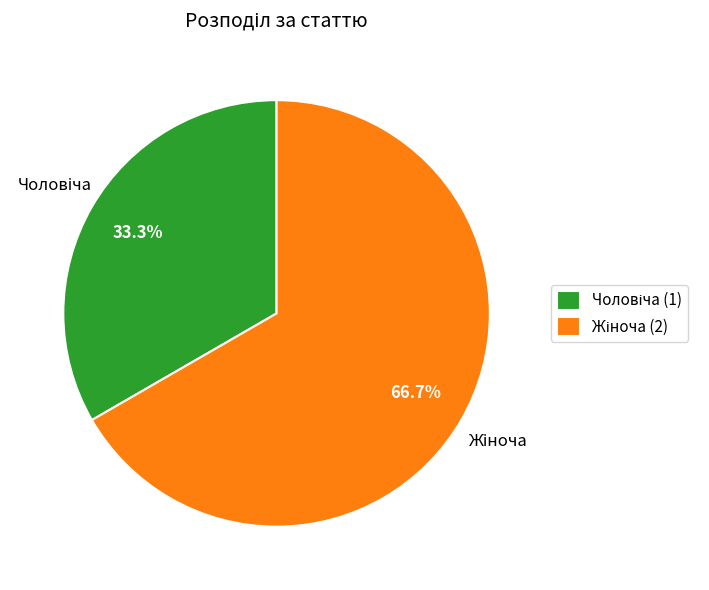

Is there a majority slice in this chart?

Yes